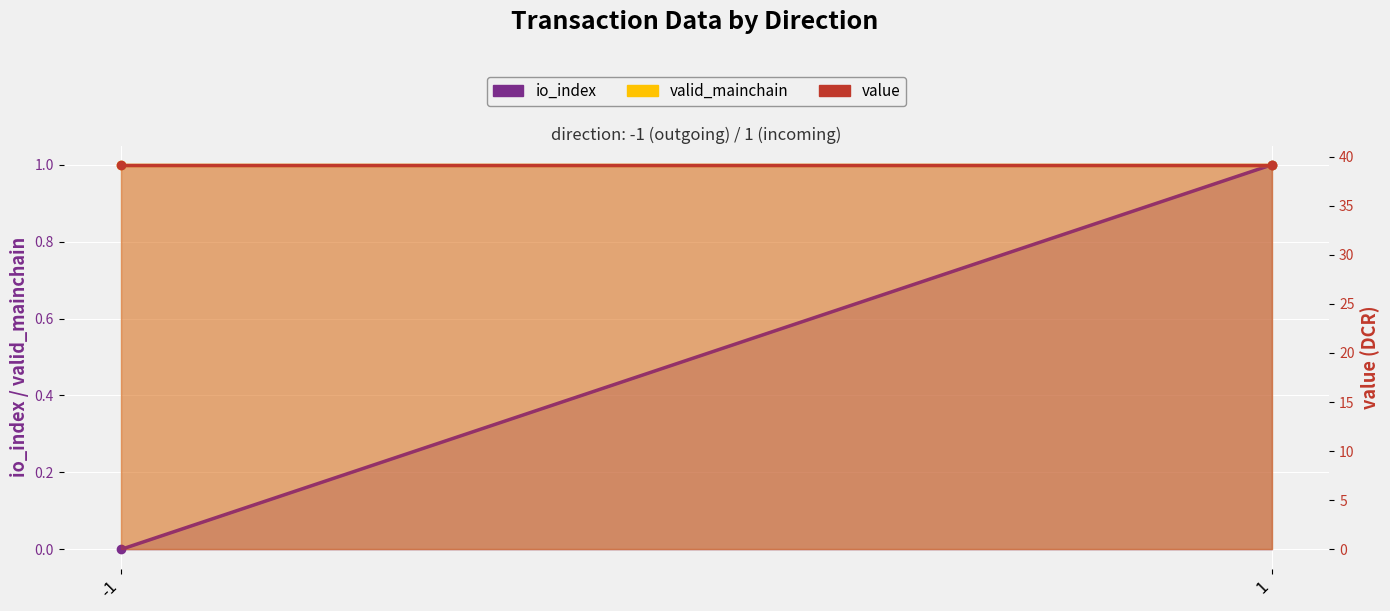

Which series has the largest range (max minus min)?

io_index